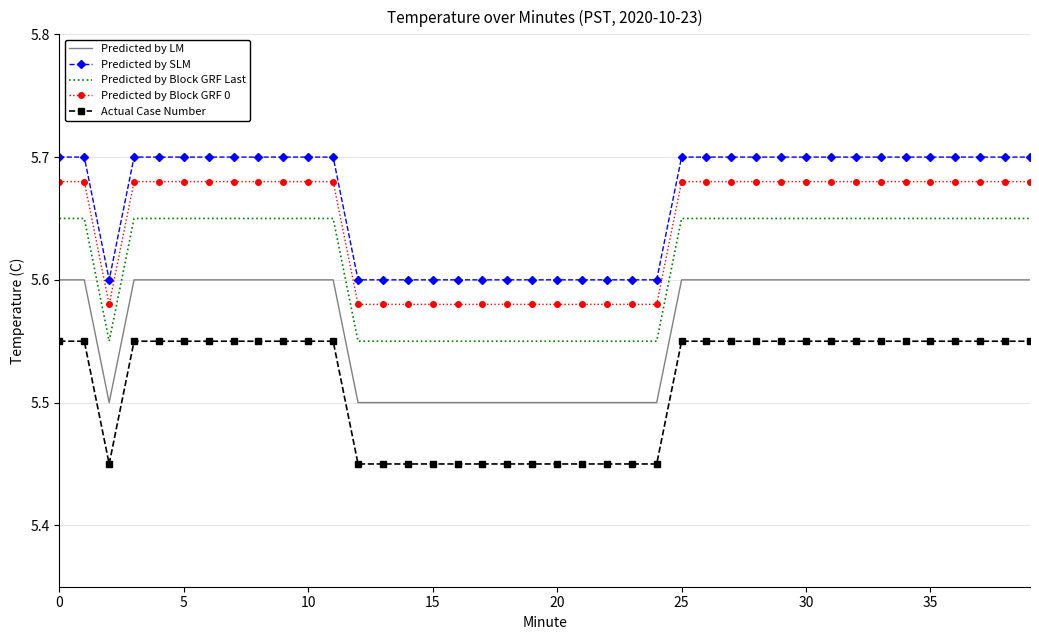

List the series in order of their peak value, highest first.

Predicted by SLM, Predicted by Block GRF 0, Predicted by Block GRF Last, Predicted by LM, Actual Case Number